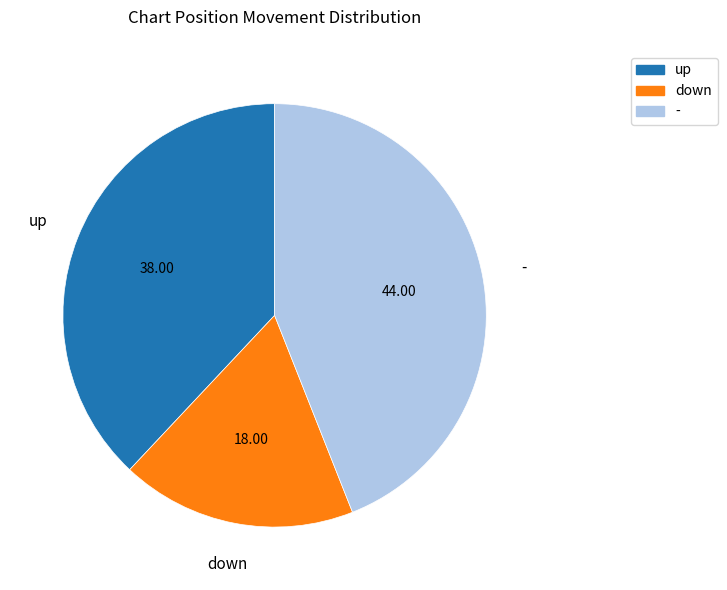

Does down represent more than half of the total?

No